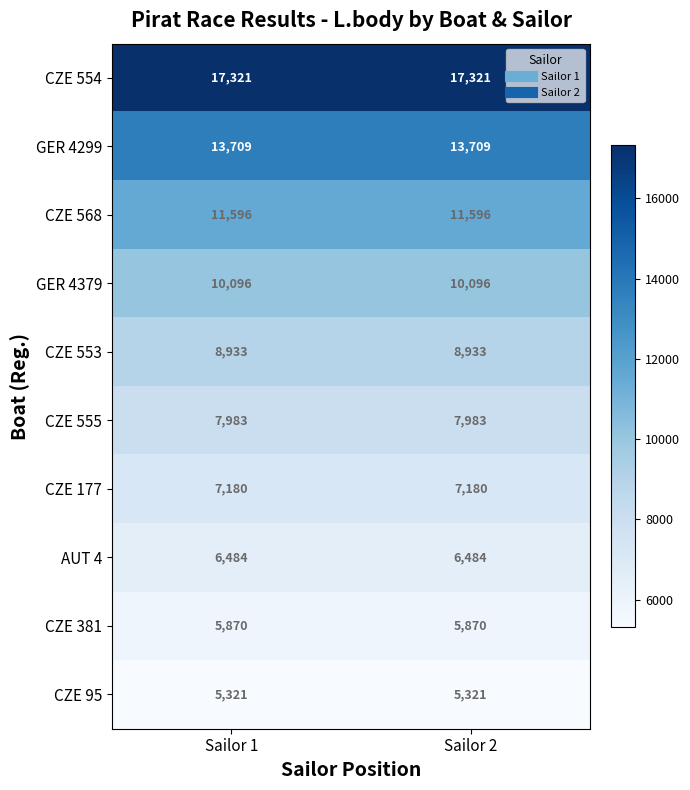

At how many categories does at least one series exceed 10166?

2